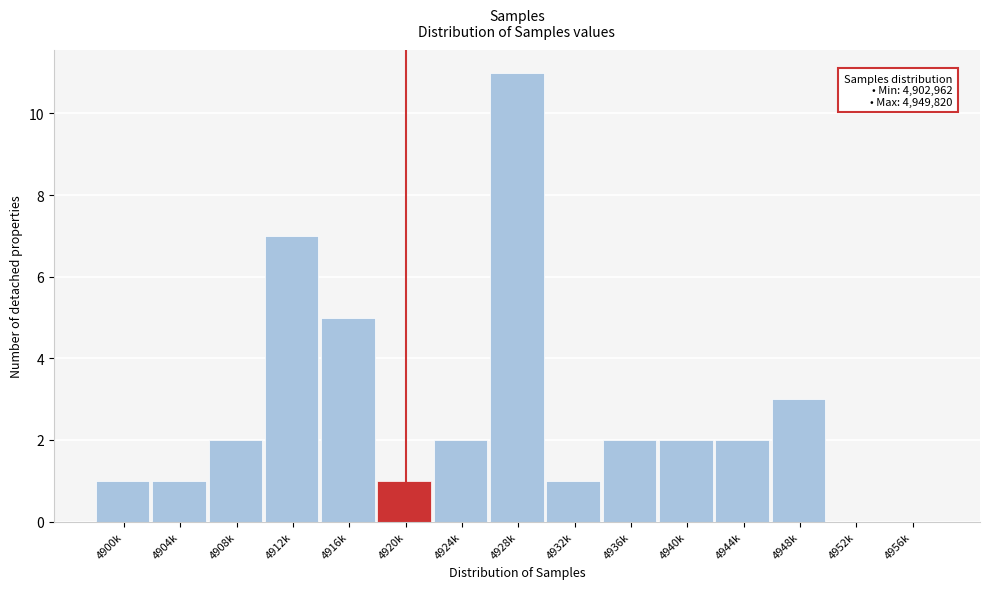

Reading left to right, list all the values displayed in this chart.

4900k=1	4904k=1	4908k=2	4912k=7	4916k=5	4920k=1	4924k=2	4928k=11	4932k=1	4936k=2	4940k=2	4944k=2	4948k=3	4952k=0	4956k=0